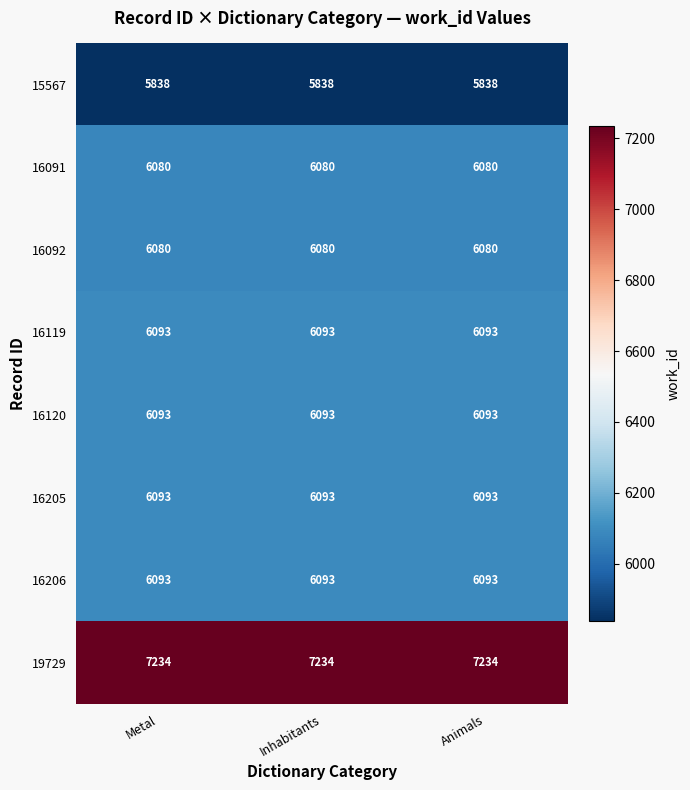

Read the 16120 value at Metal.

6093